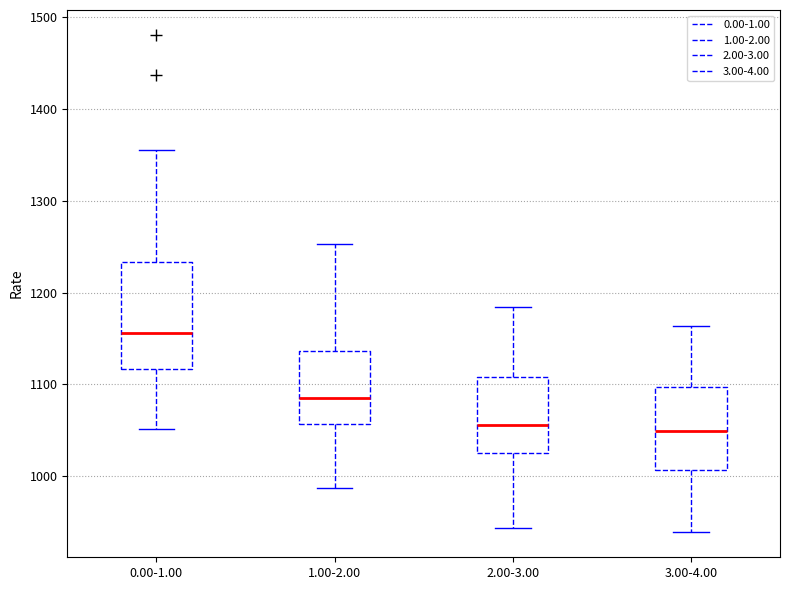

Reading left to right, transcribe this box plot: for each box, give where its median line is, the range the box spans, and where its two whiskers end, as read against the y-axis. The values are not printed on the chart, so give them approximately, as read against the axis.

0.00-1.00: median 1160, box 1120 to 1230, whiskers 1050 to 1360
1.00-2.00: median 1080, box 1060 to 1140, whiskers 990 to 1250
2.00-3.00: median 1060, box 1020 to 1110, whiskers 940 to 1180
3.00-4.00: median 1050, box 1010 to 1100, whiskers 940 to 1160